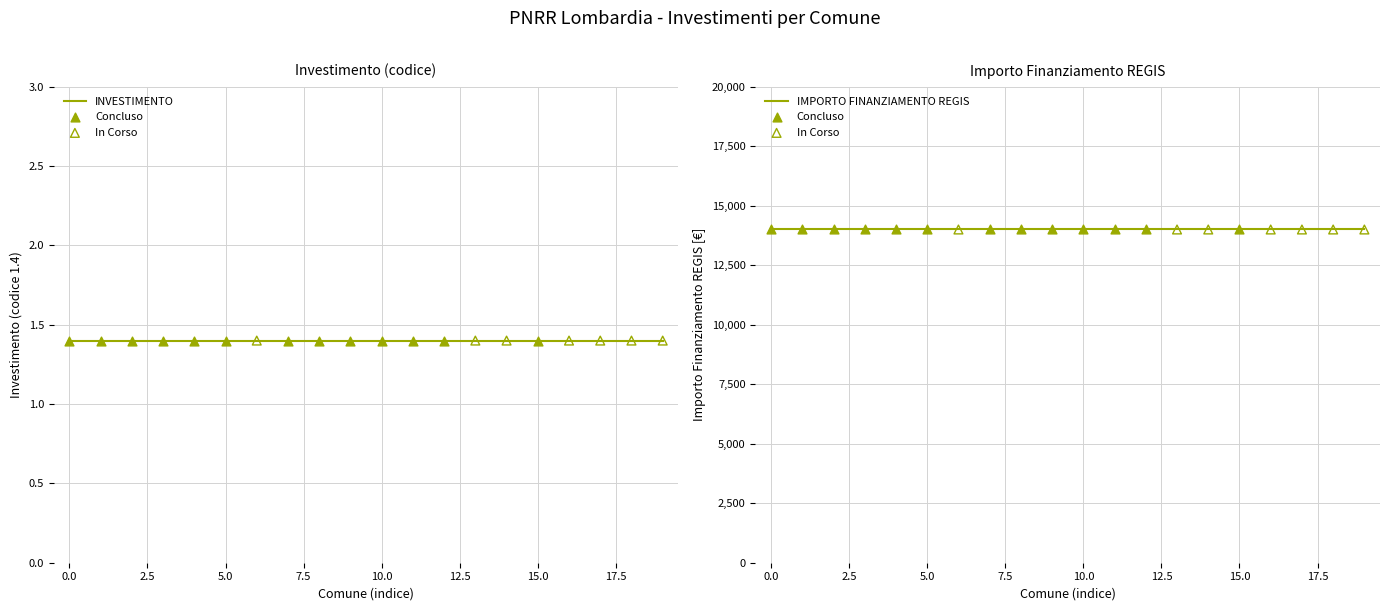

Which series has the largest Y range (max minus min)?

INVESTIMENTO